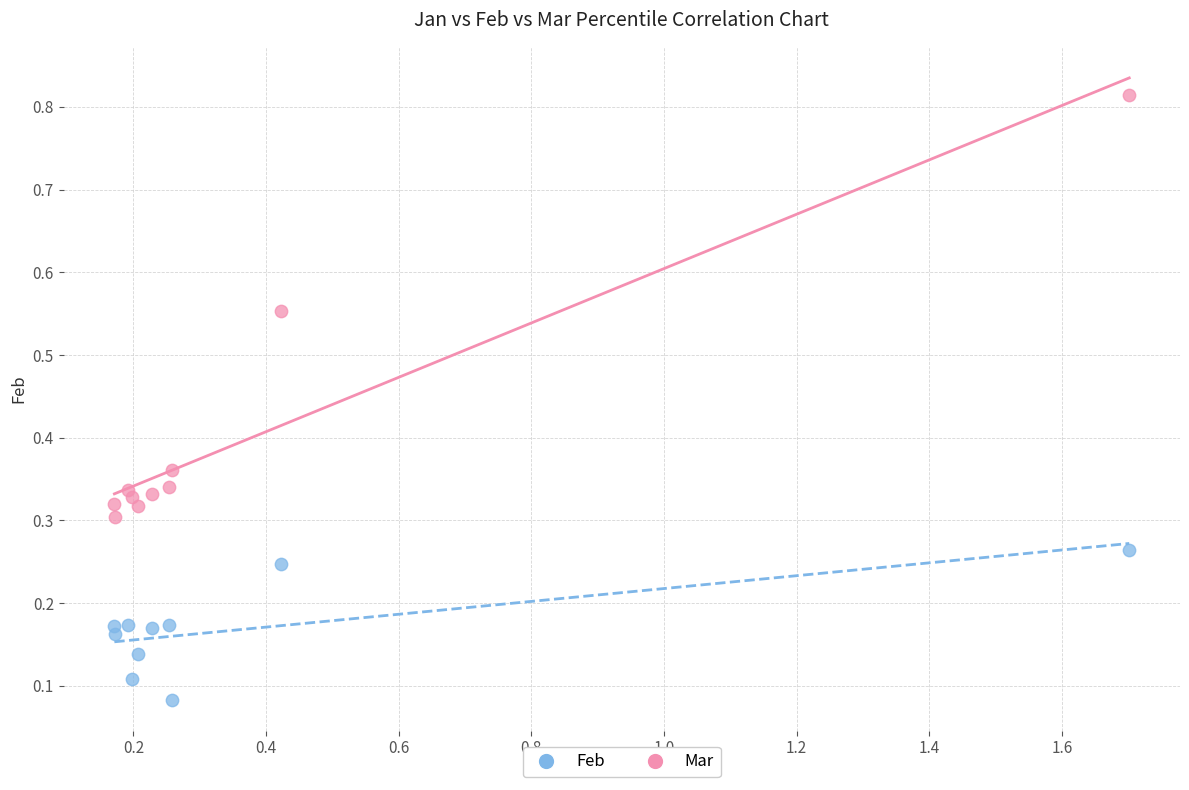

Which series has the widest spread of Y values?

Mar